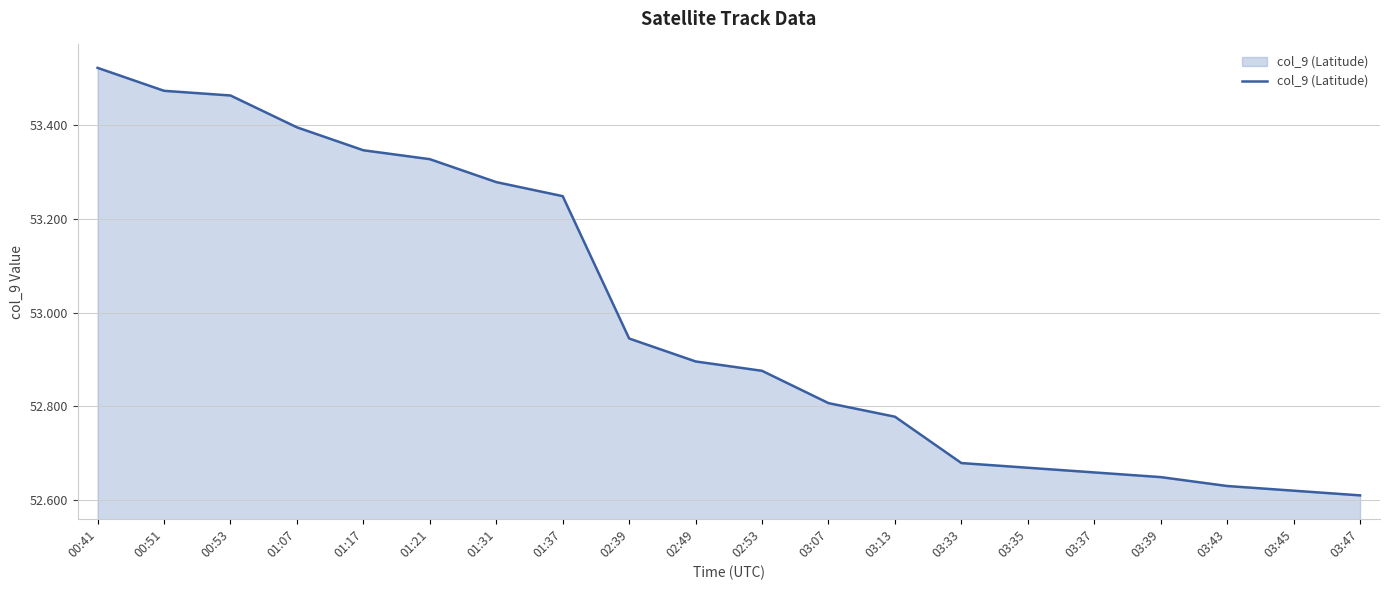

Is it true that the value at 03:39 is 52.6?

True